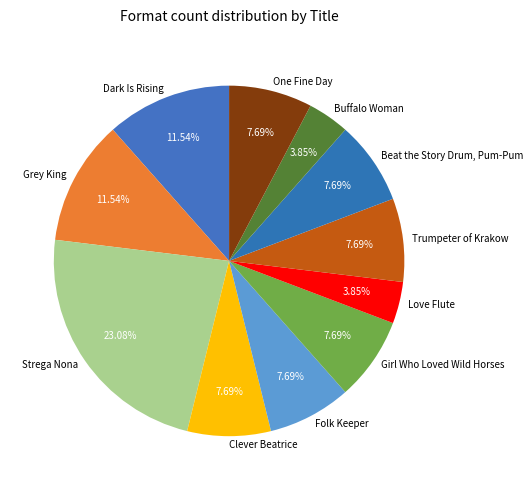

Count the number of slices in the pie.

11